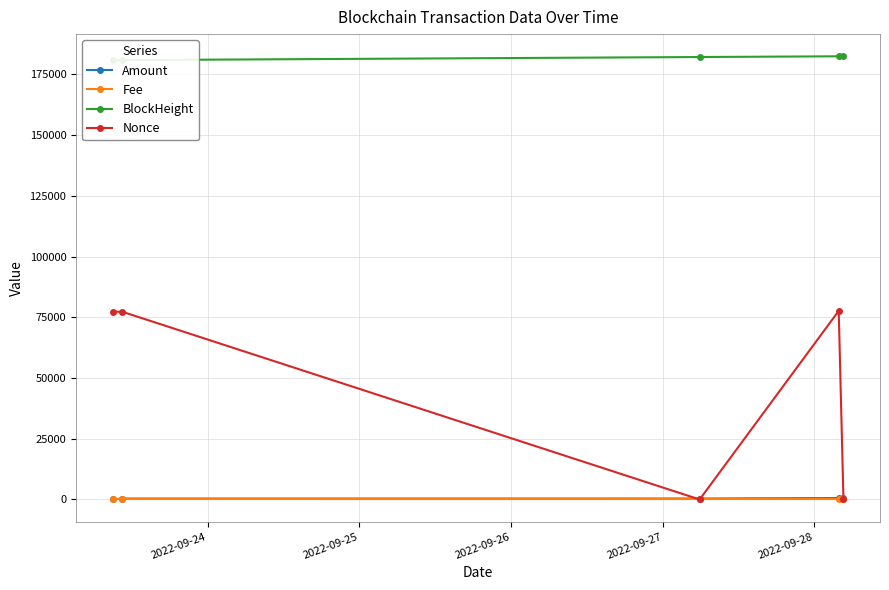

How many distinct data groups are displayed?

4